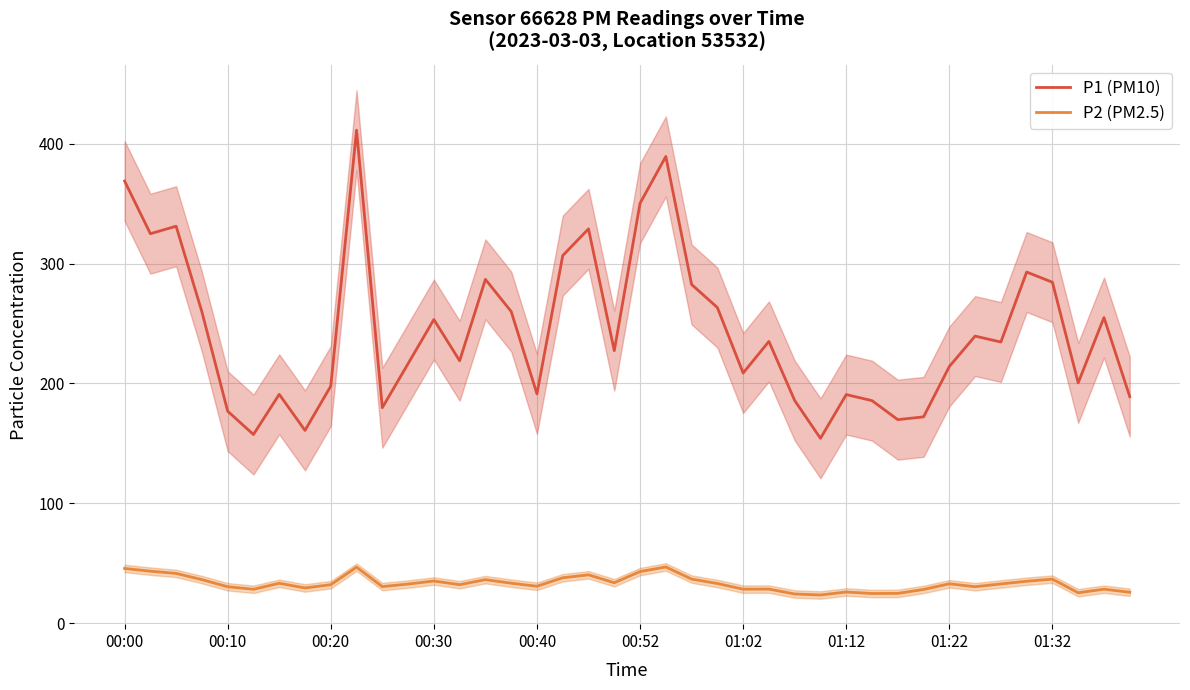

Is it true that P2 (PM2.5) equals 43.0 at 00:52?

True